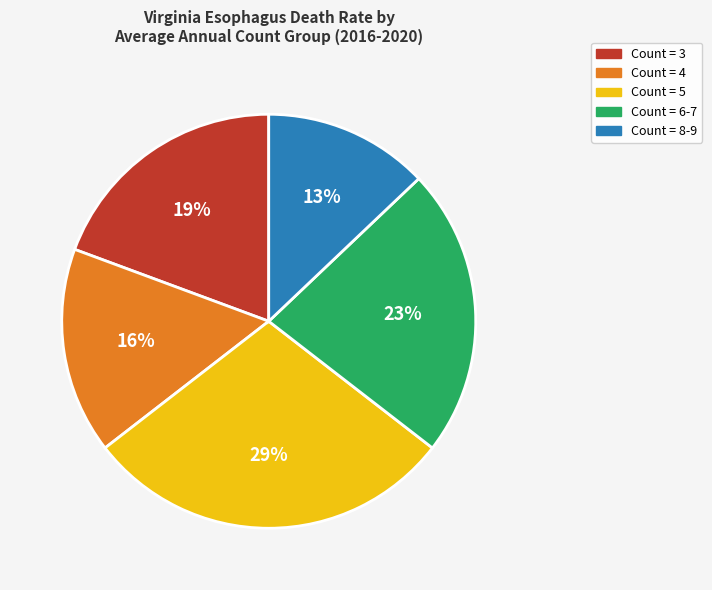

To the nearest percent, what is the difference between the largest and smallest slice percentages?

16%